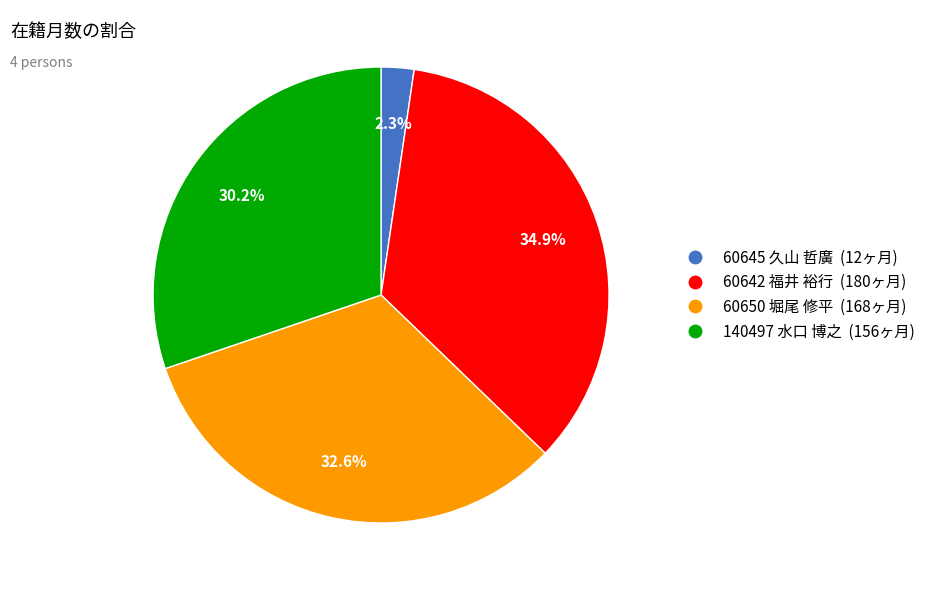

Combined, do 60645 久山 哲廣 and 60642 福井 裕行 account for over 50%?

No